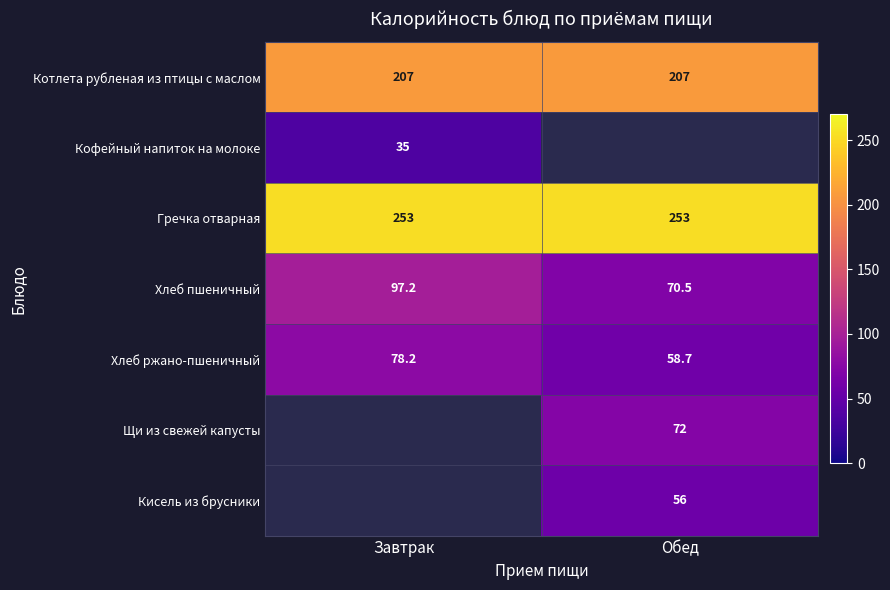

What is the minimum value for Хлеб ржано-пшеничный?

58.7